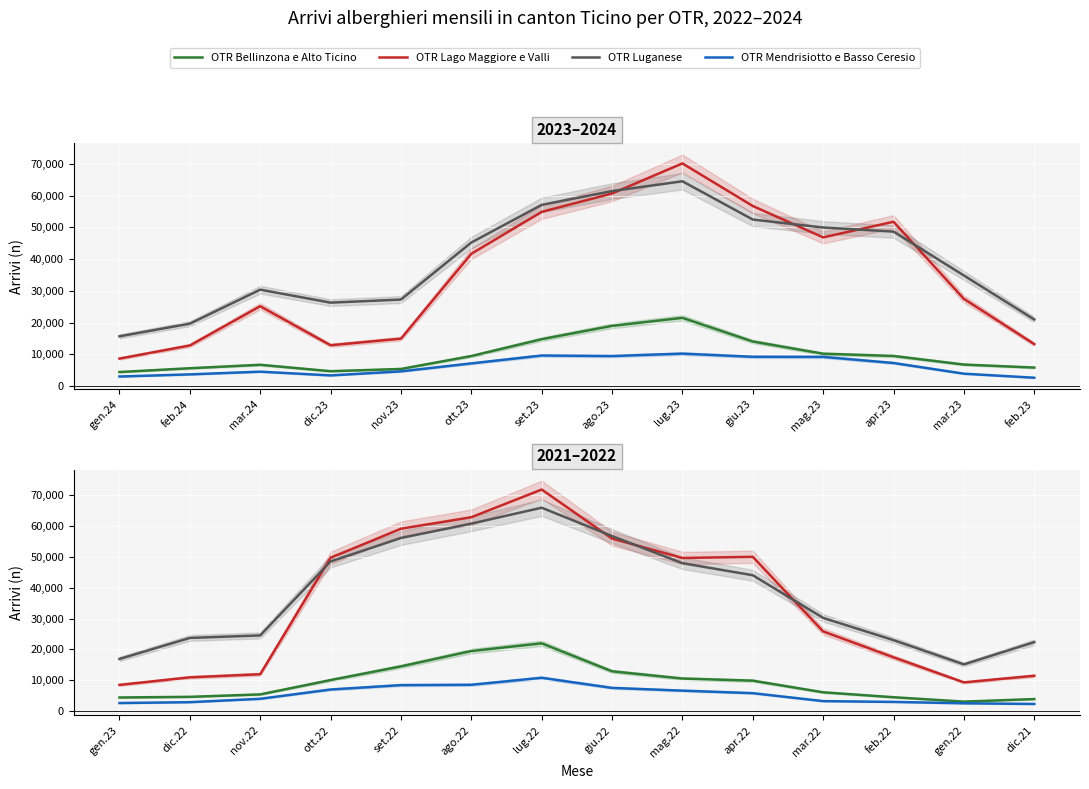

Rank the series by their maximum value, from lowest to highest.

OTR Mendrisiotto e Basso Ceresio, OTR Bellinzona e Alto Ticino, OTR Luganese, OTR Lago Maggiore e Valli